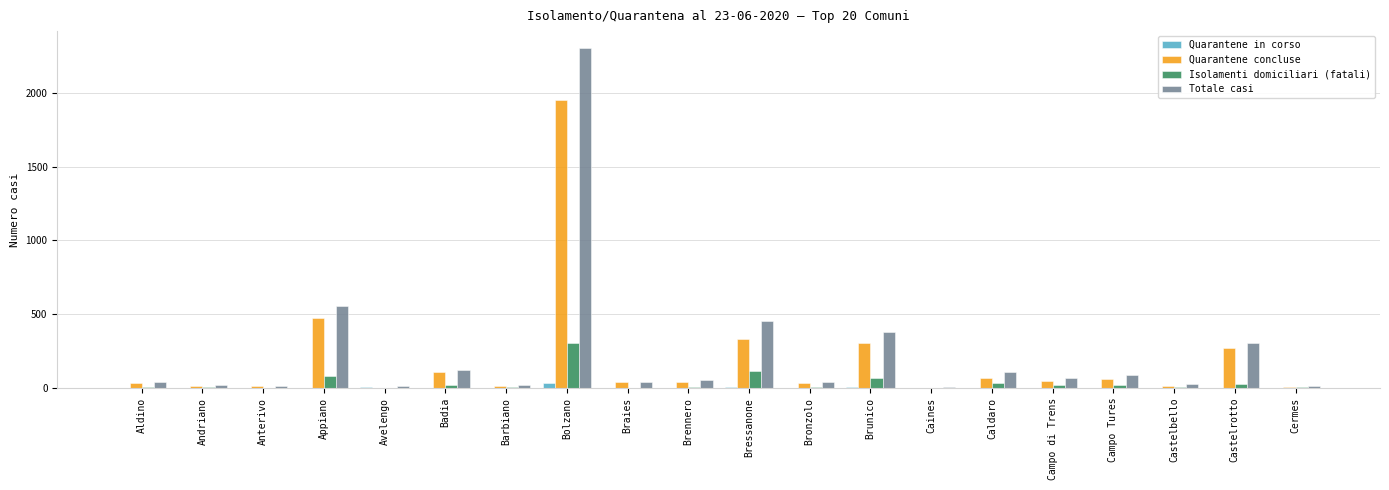

How many distinct data groups are displayed?

4